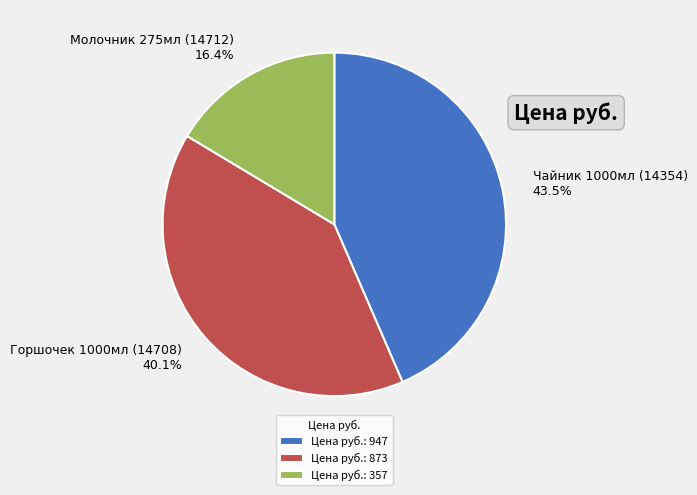

To the nearest percent, what is the difference between the Горшочек 1000мл (14708) and Молочник 275мл (14712) slice percentages?

24%